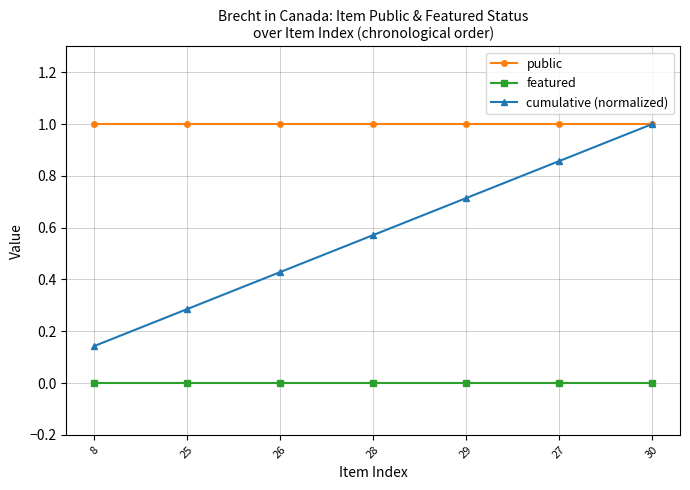

True or false: cumulative (normalized) and featured cross at least once.

False